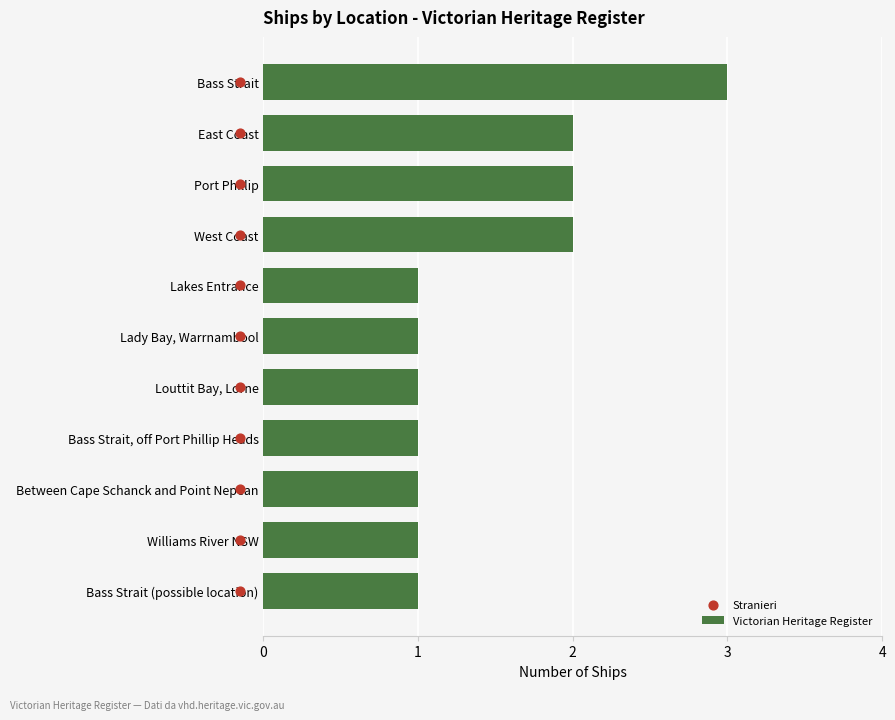

Which category has the highest value in the Victorian Heritage Register series?

Bass Strait